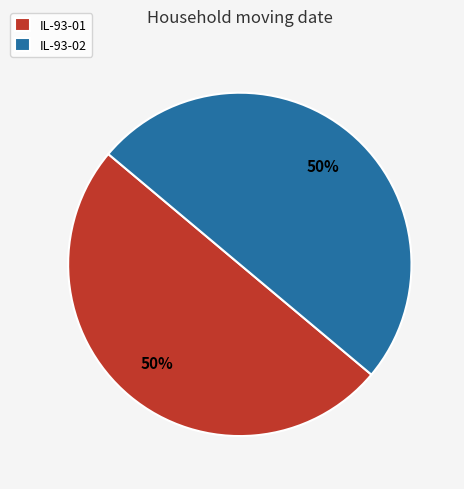

The IL-93-01 slice represents 38% of the pie. True or false?

False